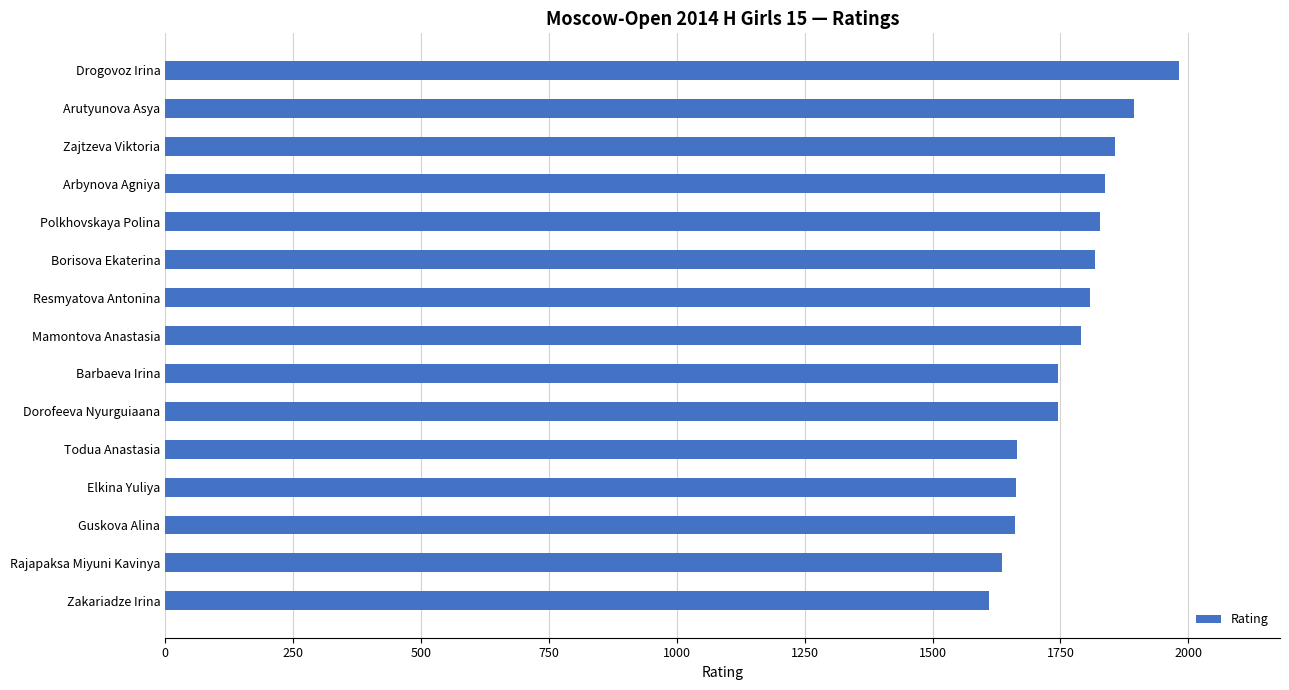

What is the label of the 1st bar from the top?

Drogovoz Irina